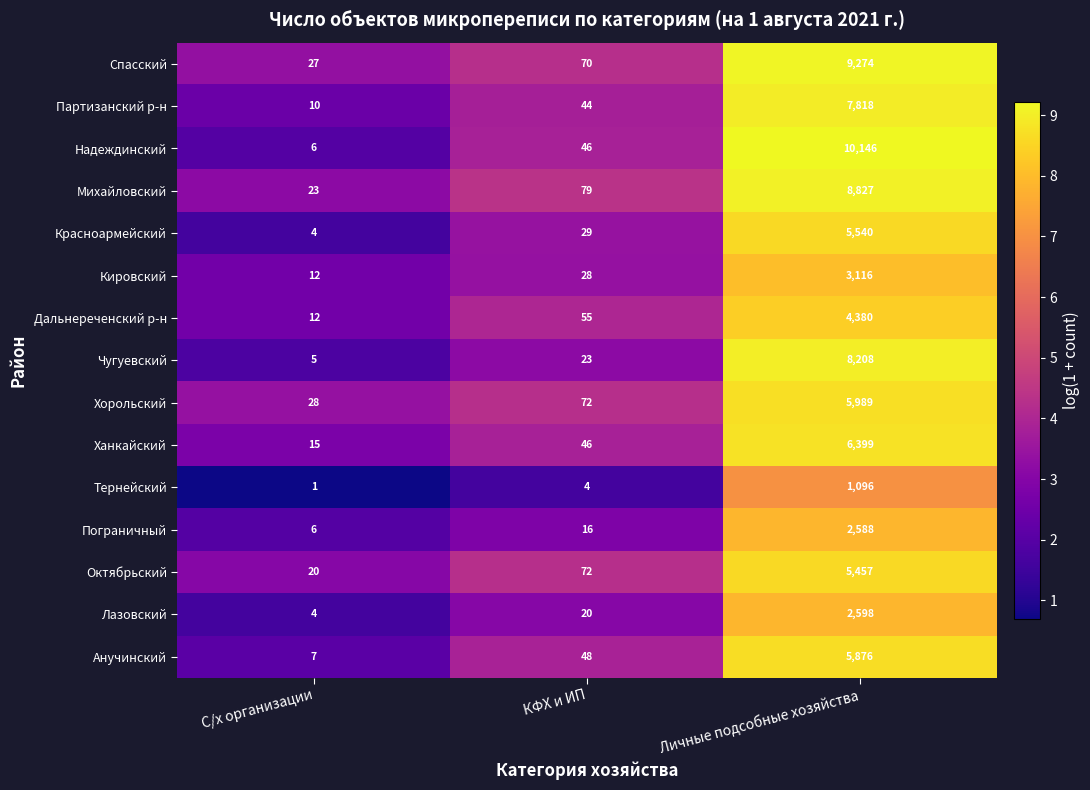

Which series has the largest total across all categories?

Надеждинский